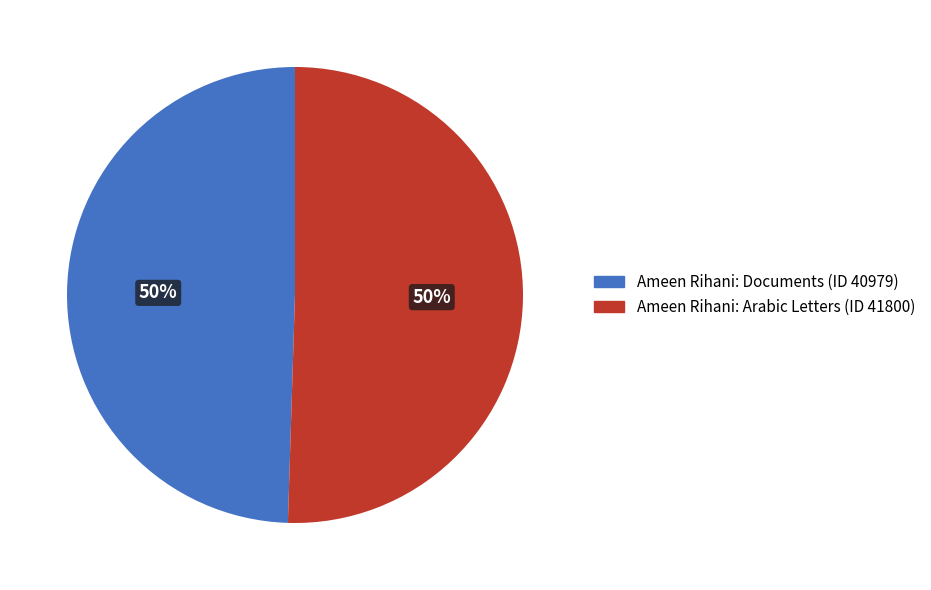

The Ameen Rihani: Documents (ID 40979) slice represents 44% of the pie. True or false?

False